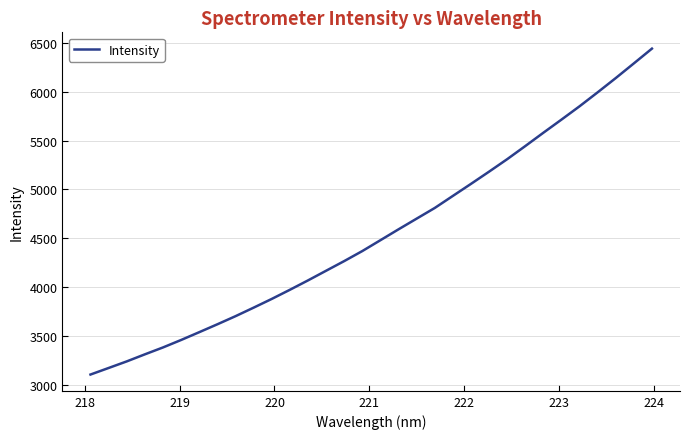

Does the chart display data point markers on the line(s)?

No